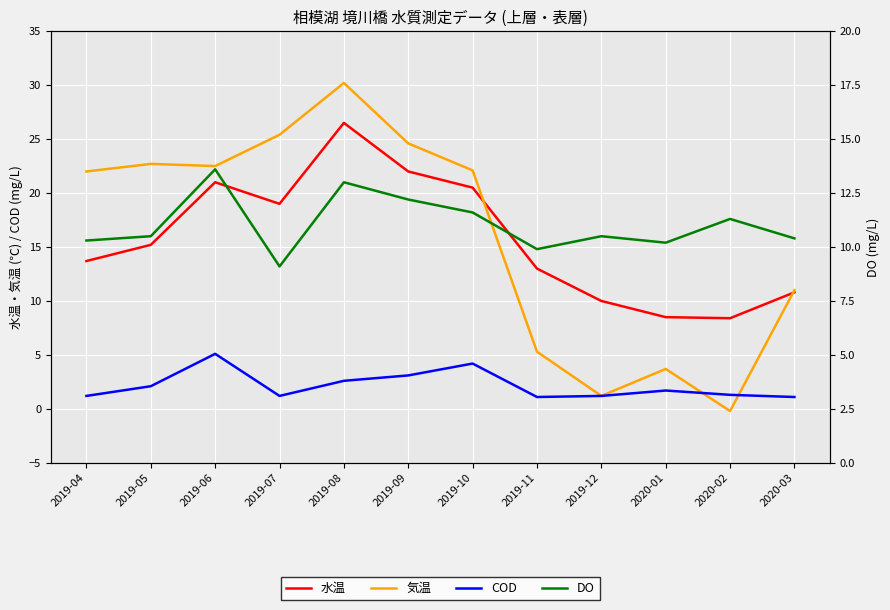

Which series has the widest spread of values?

気温